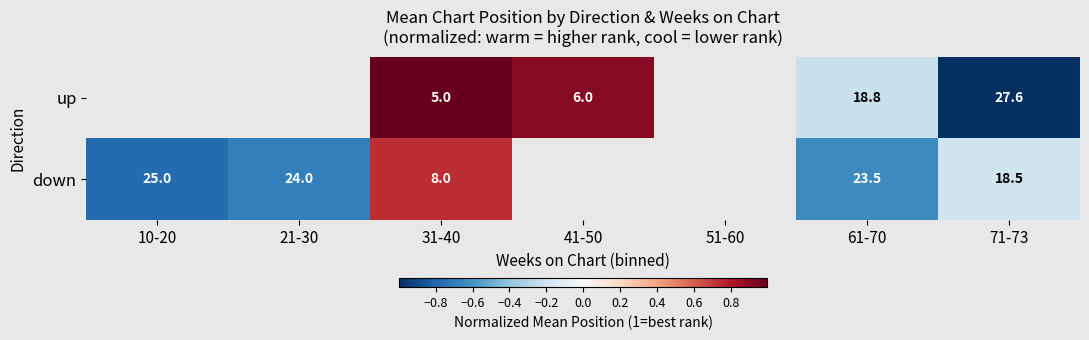

True or false: down has a value of 18.5 at 71-73.

True